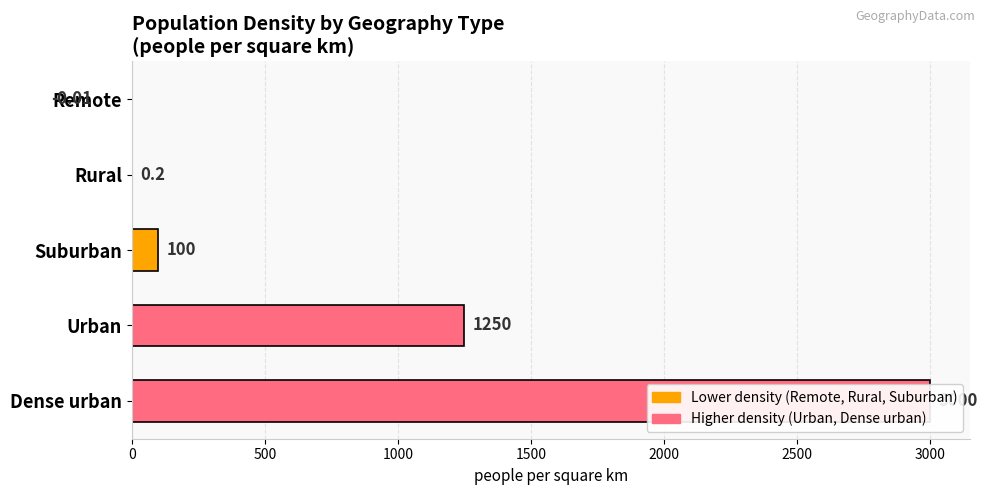

Reading right to left, transcribe all the data shown in this chart.

3000.0	1250.0	100.0	0.2	-0.0